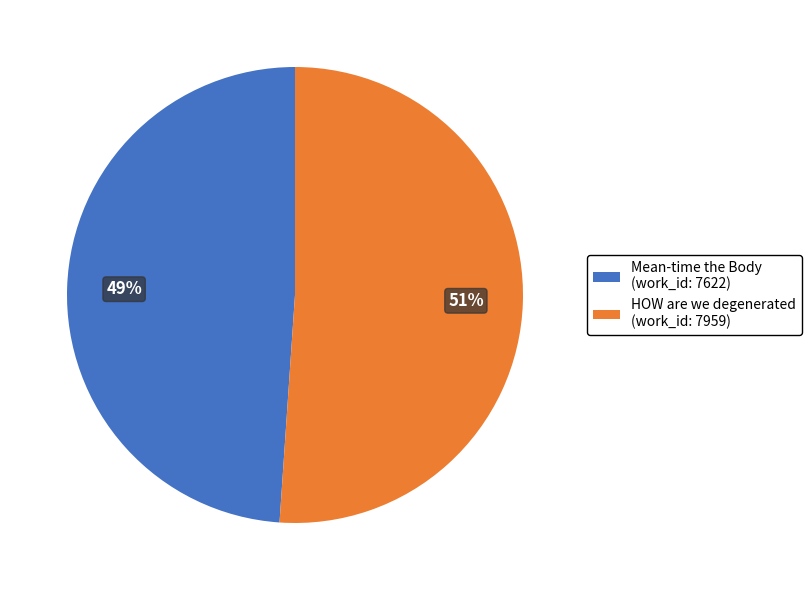

Count the number of slices in the pie.

2